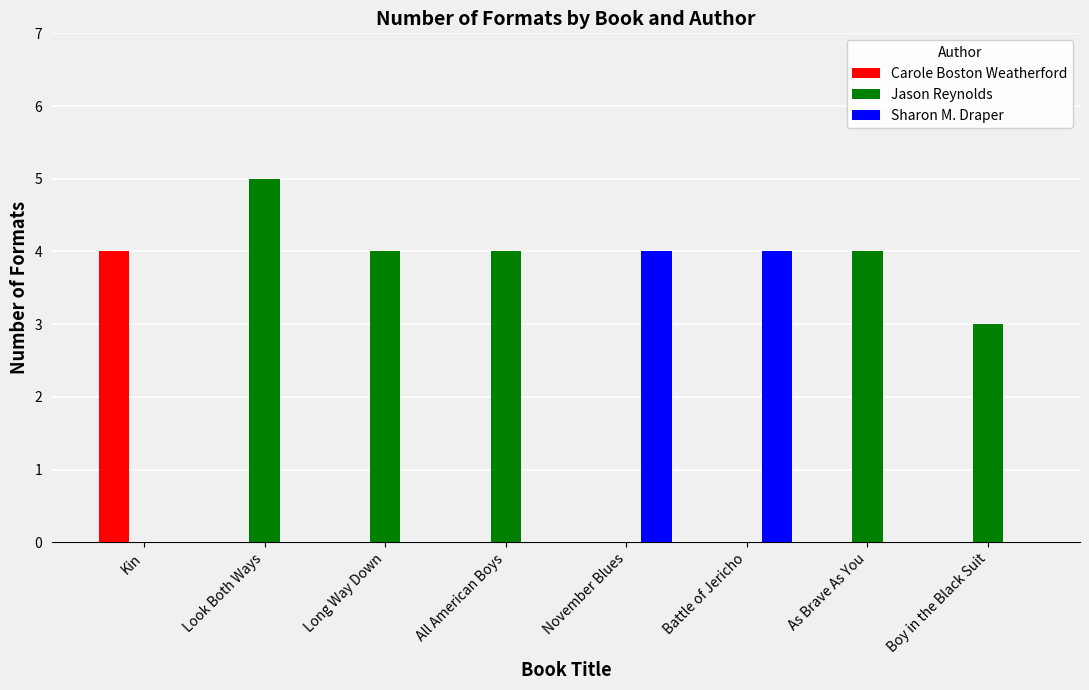

Count the number of categories in the chart.

8